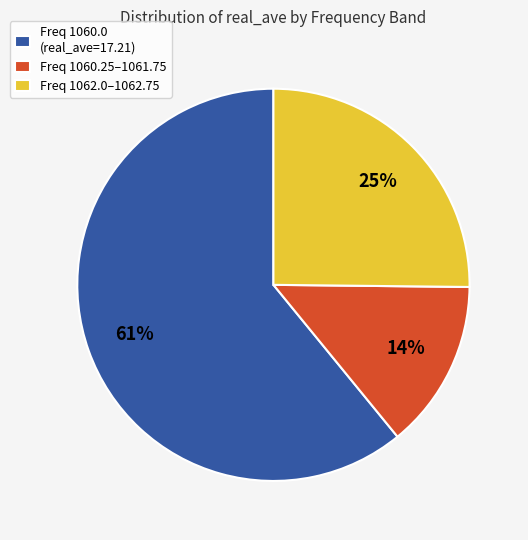

What percentage is the Freq 1060.0 (real_ave=17.21) slice, to the nearest percent?

61%